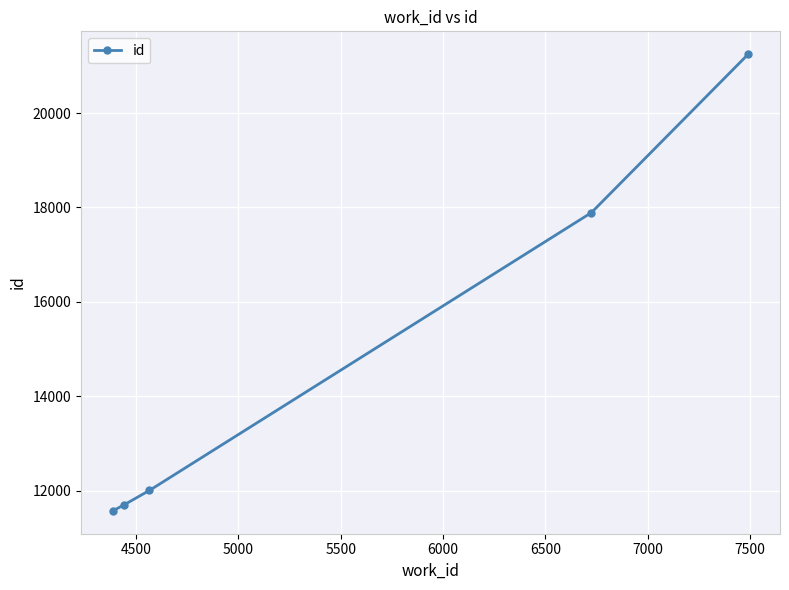

How many categories are shown in the chart?

5